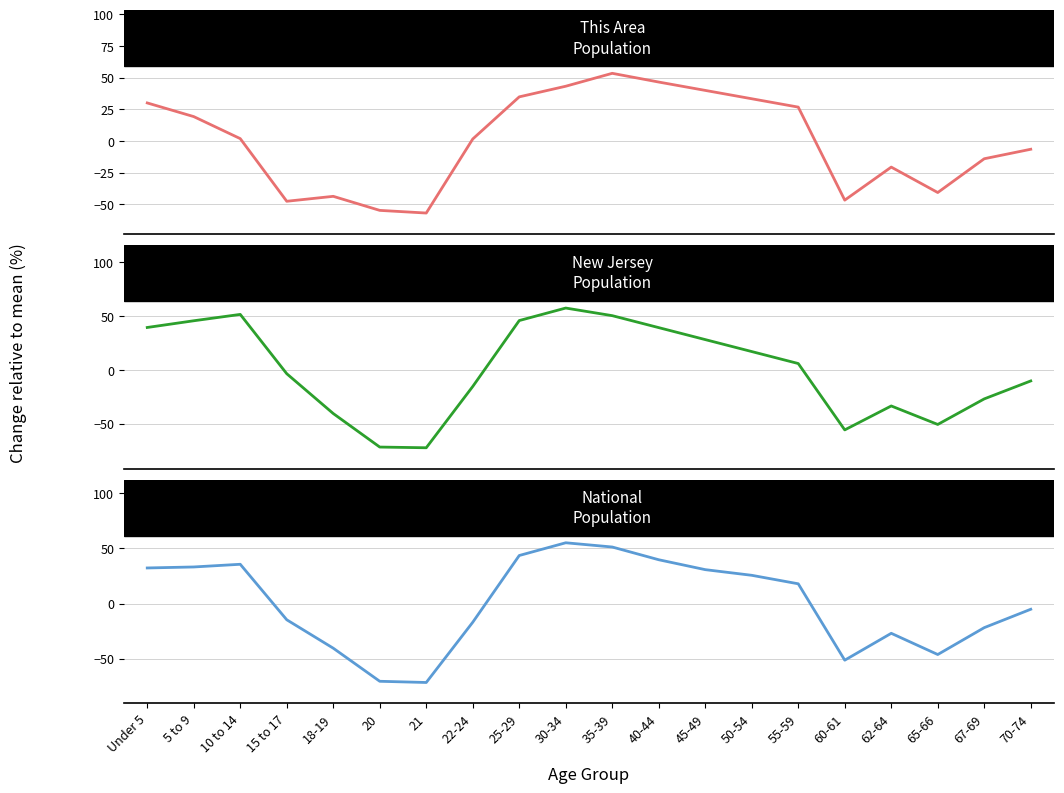

Is it true that National equals -71.5 at 21?

True